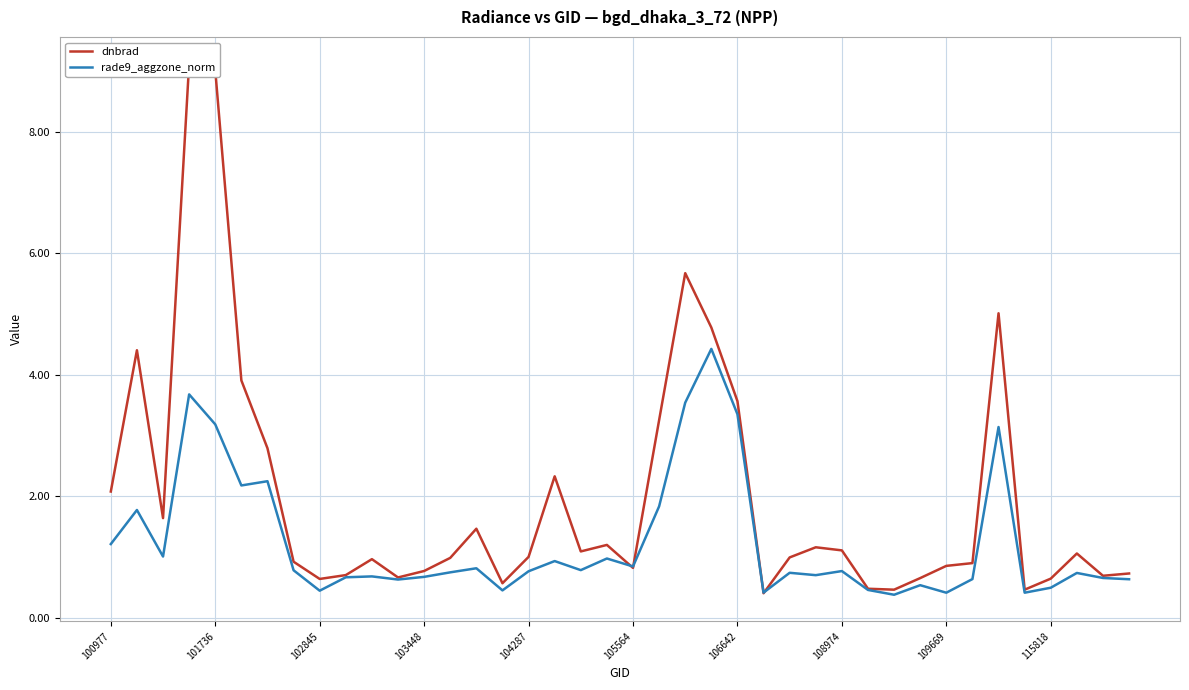

Which series has the widest spread of values?

dnbrad